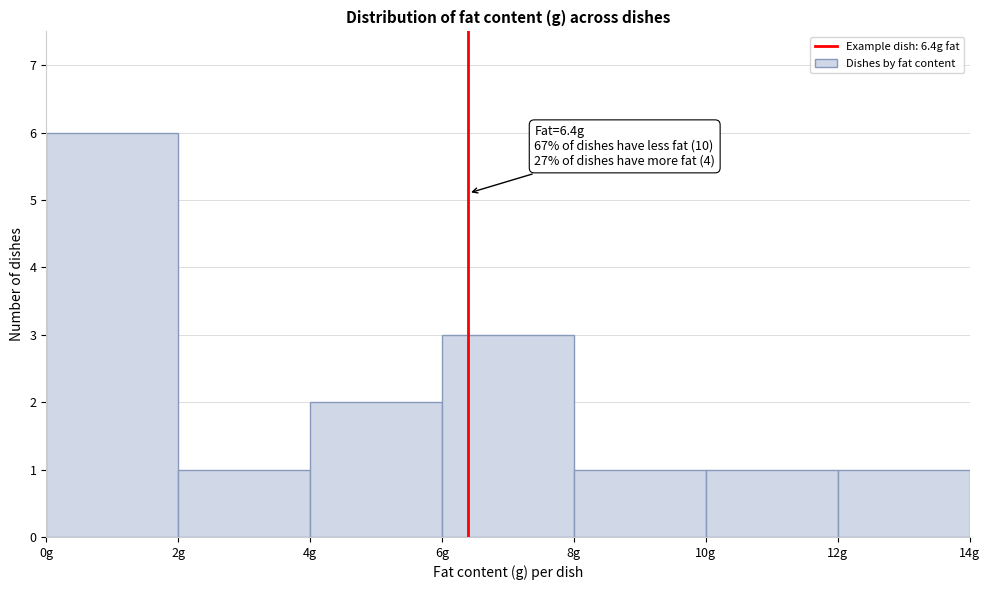

Over which range of the x-axis is the bar tallest?

0 to 2